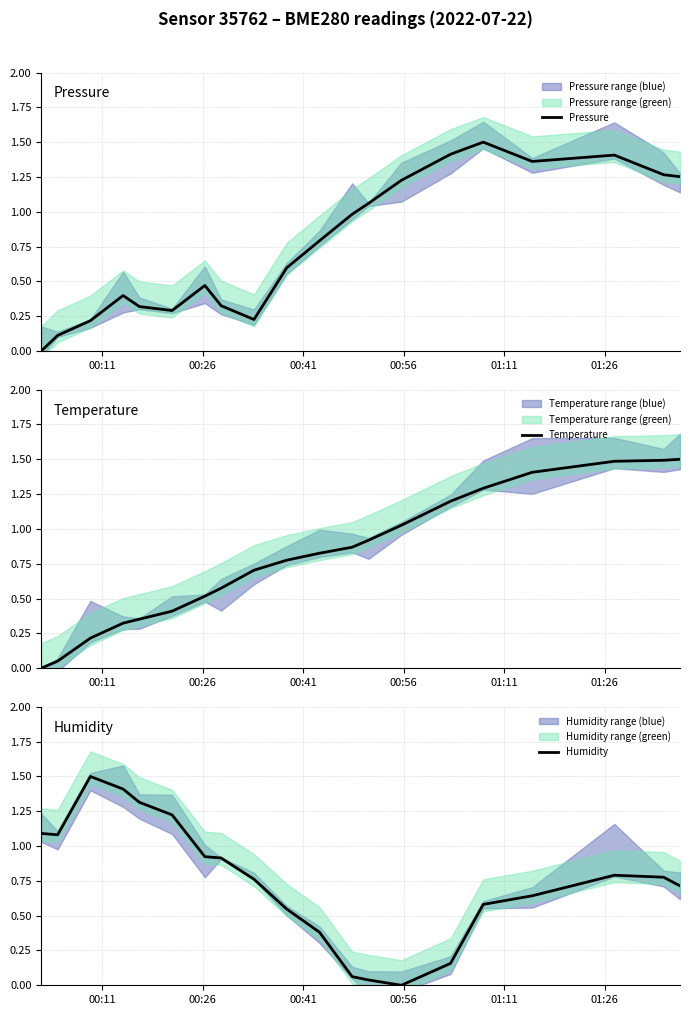

True or false: Pressure and Humidity cross at least once.

True